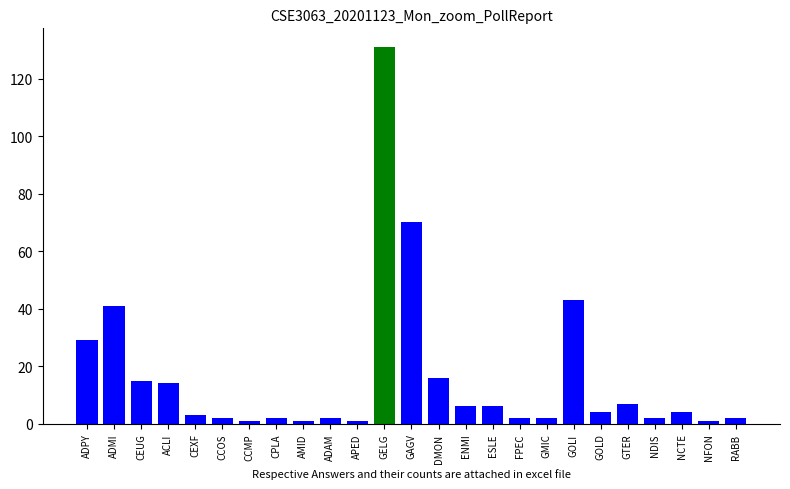

What is the difference between the second highest and second lowest values?

69